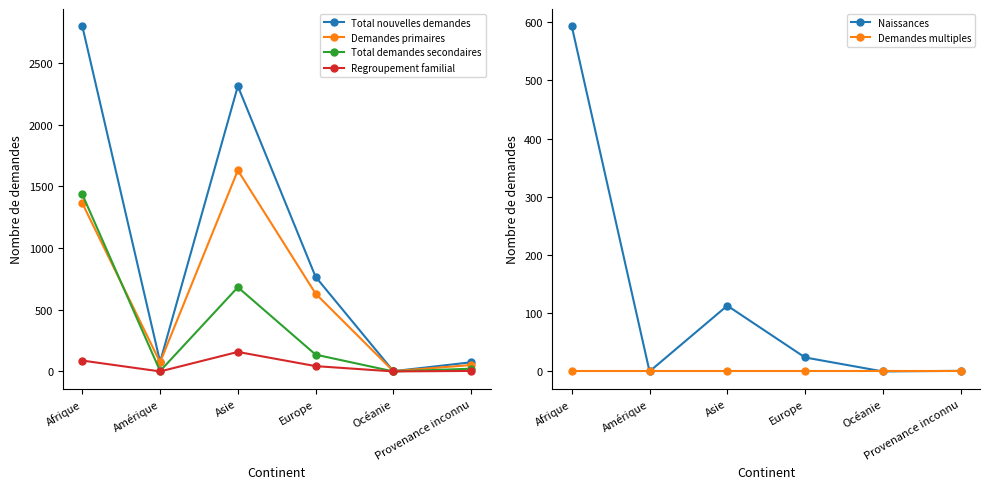

Reading right to left, list all the values displayed in this chart.

Total nouvelles demandes: 74	2	766	2311	77	2796
Demandes primaires: 52	2	630	1629	74	1362
Total demandes secondaires: 22	0	136	682	3	1434
Regroupement familial: 4	0	43	158	0	88
Naissances: 1	0	24	113	0	593
Demandes multiples: 0	0	0	0	0	0